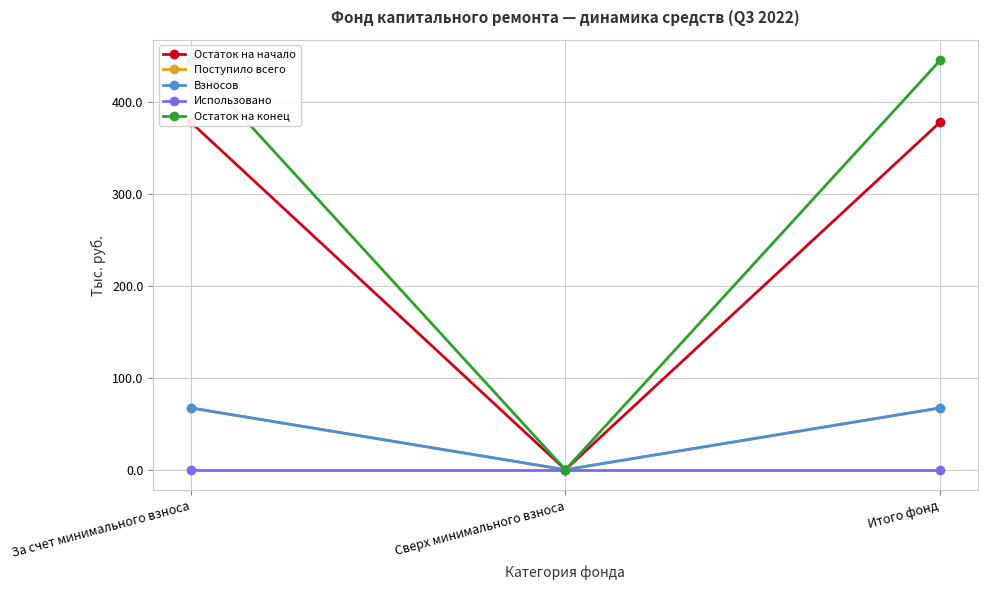

How many distinct data groups are displayed?

5